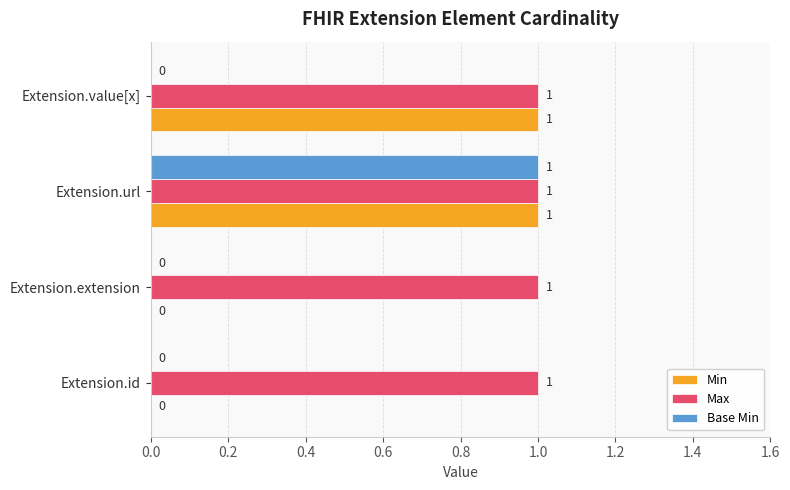

Is it true that Min equals 1 at Extension.value[x]?

True